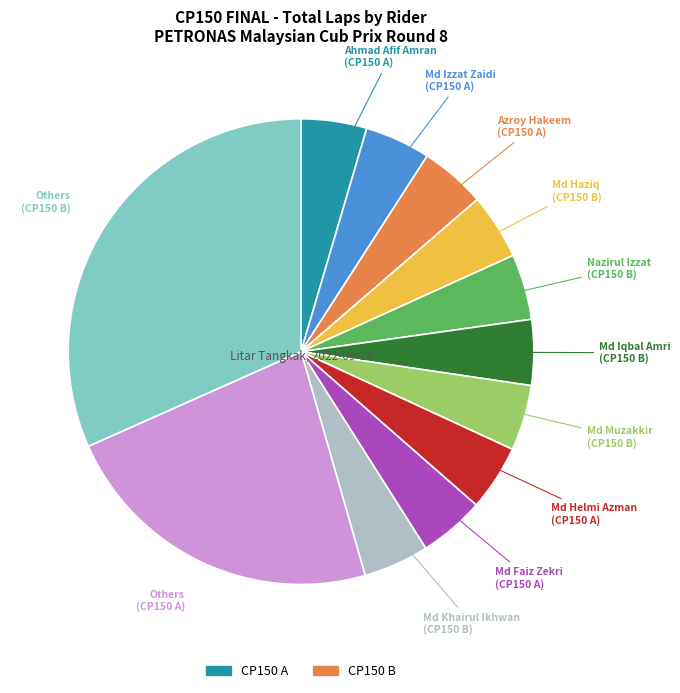

Does any single category account for the majority?

No